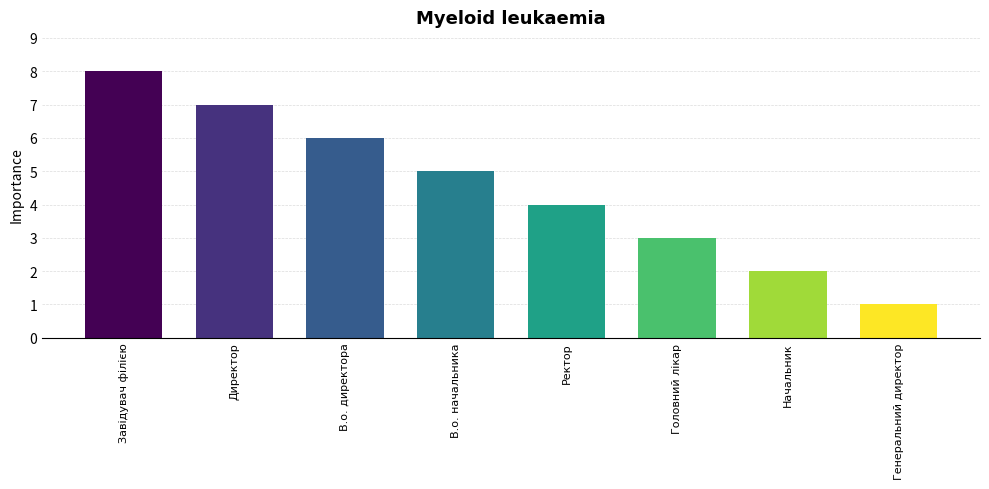

Approximately how many times larger is the value at Завідувач філією compared to Головний лікар?

2.7